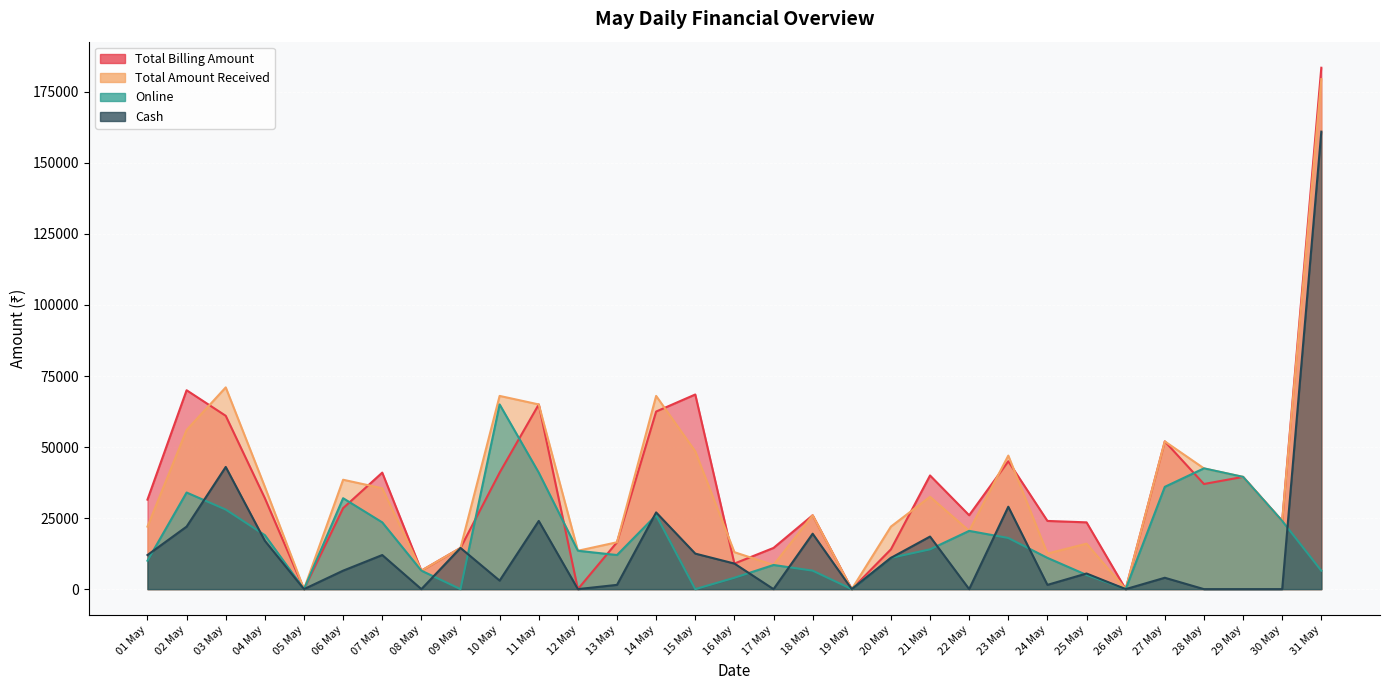

What are all the series names shown in the legend?

Total Billing Amount, Total Amount Received, Online, Cash